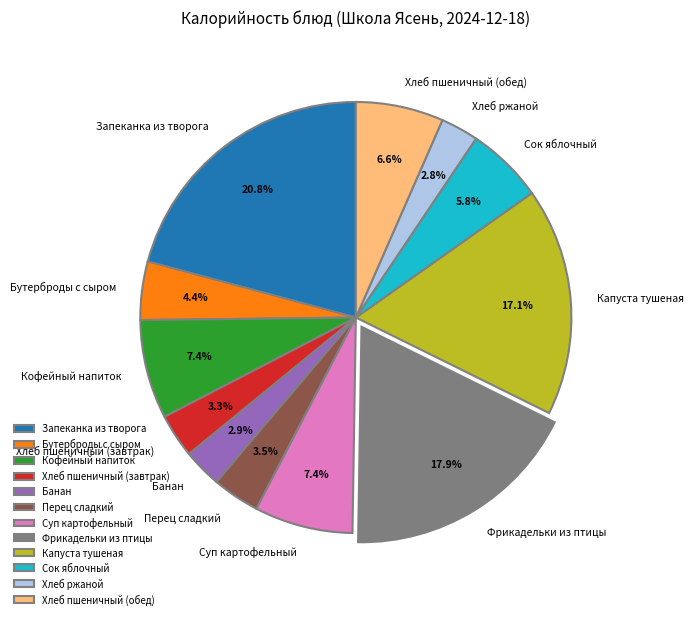

True or false: Сок яблочный accounts for 1% of the total.

False